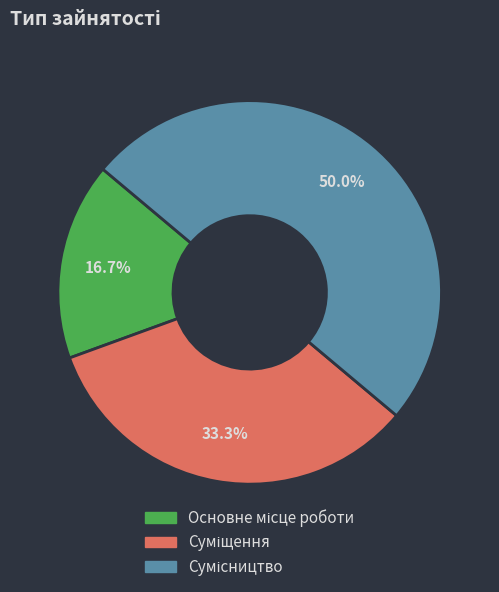

How many segments does this pie chart have?

3